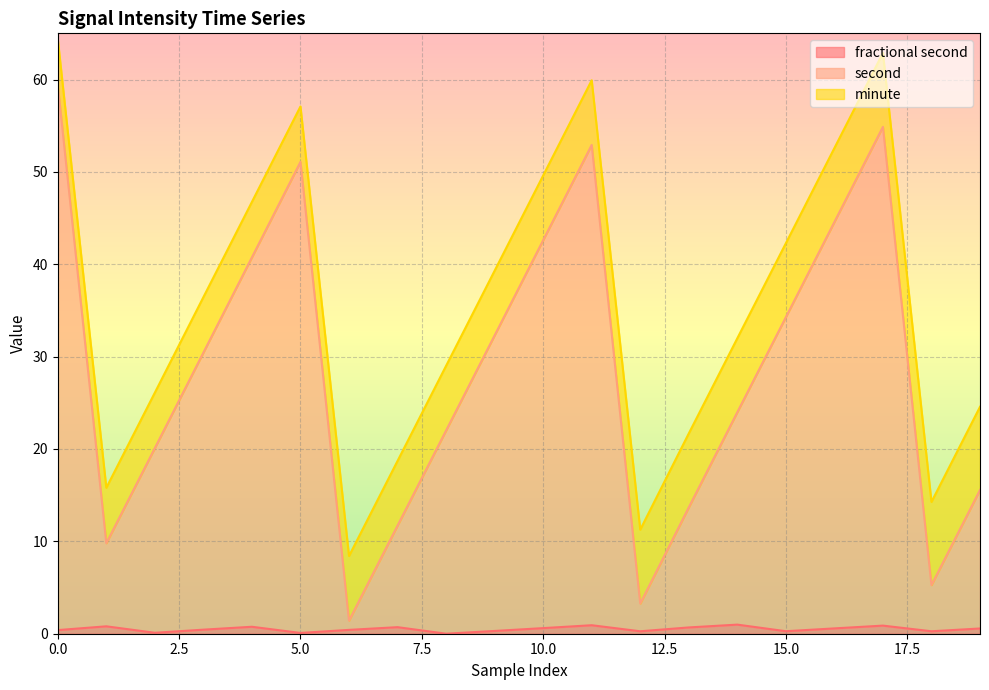

In fractional second, how many points are lower than both neighbors (excluding endpoints)?

6